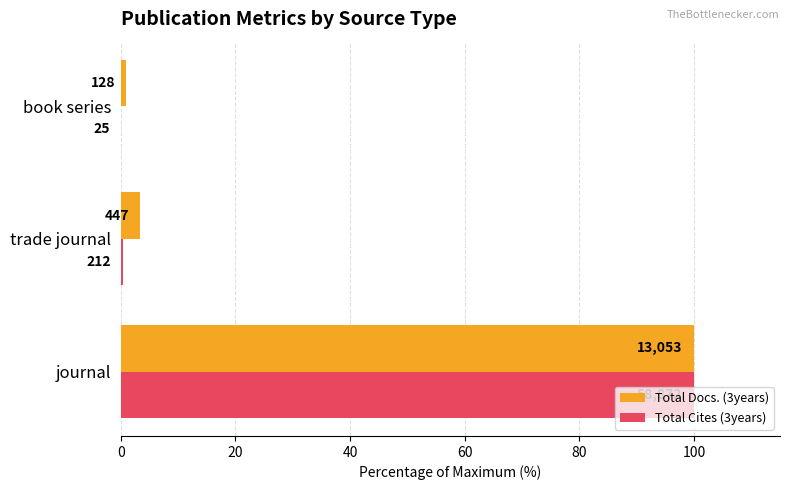

What are all the series names shown in the legend?

Total Docs. (3years), Total Cites (3years)